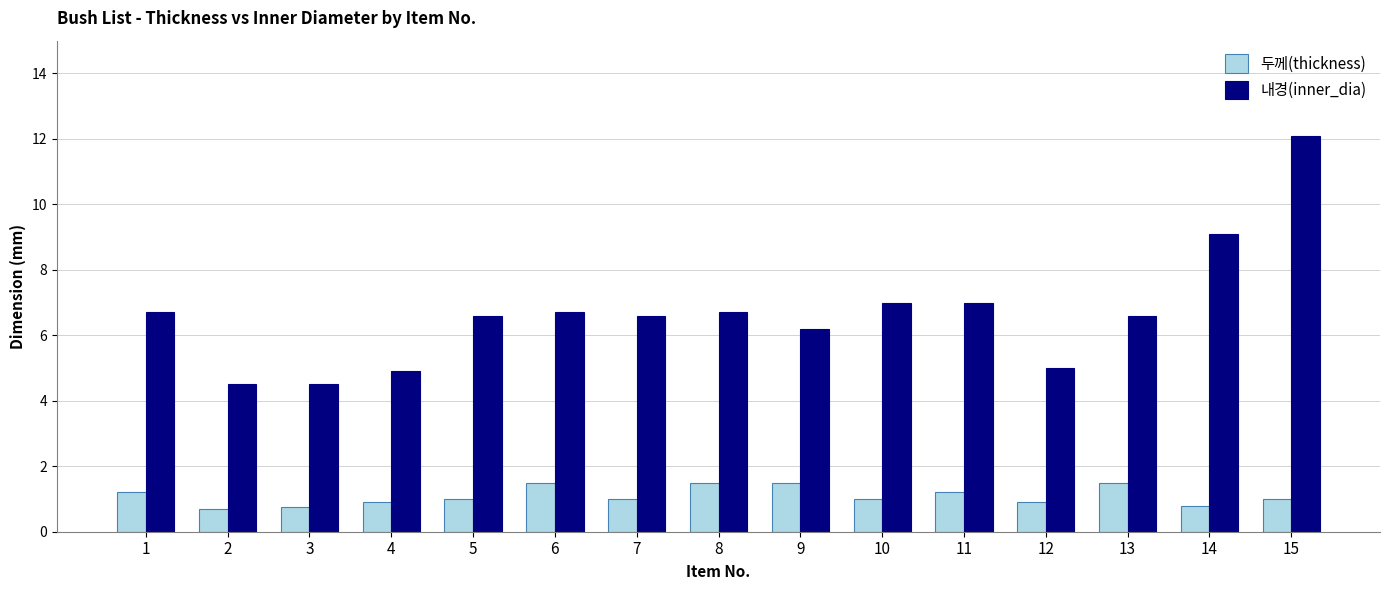

How many values in the 내경(inner_dia) series are below 6?

4